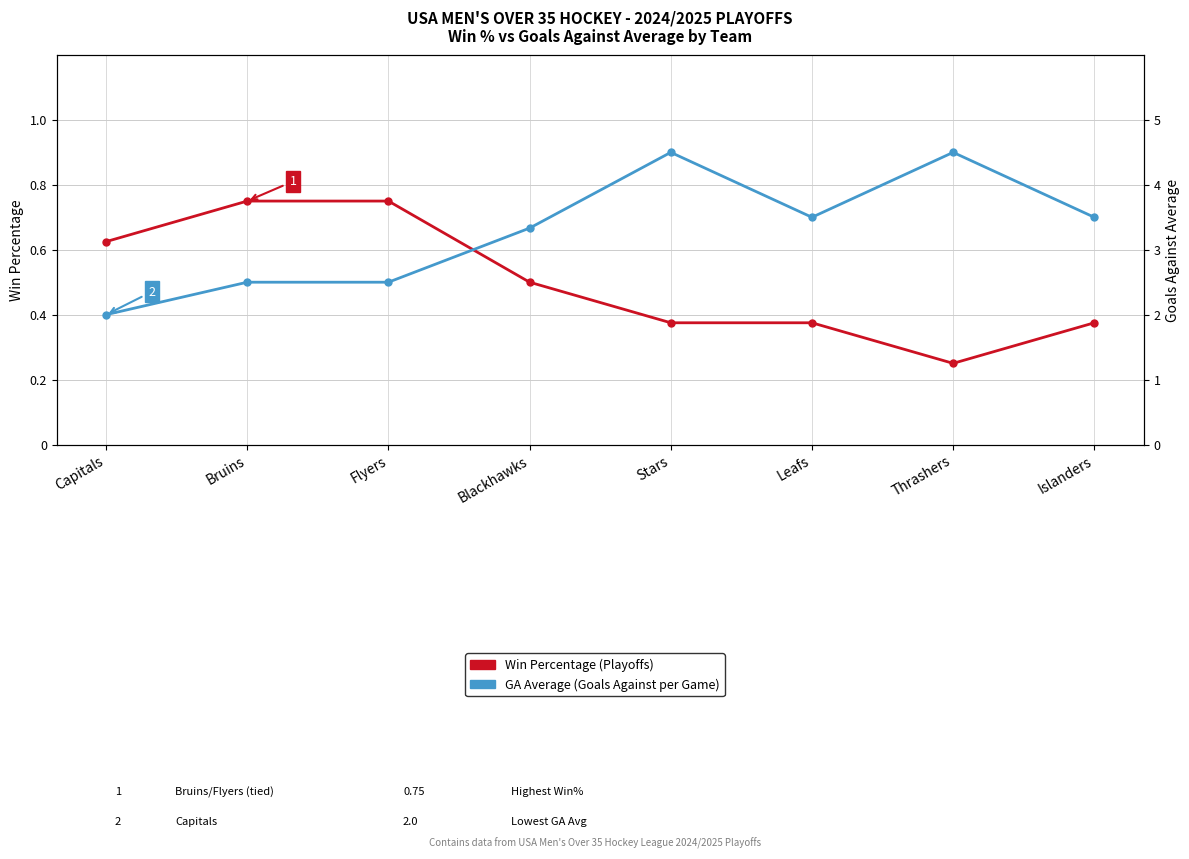

At how many categories does at least one series exceed 4?

2